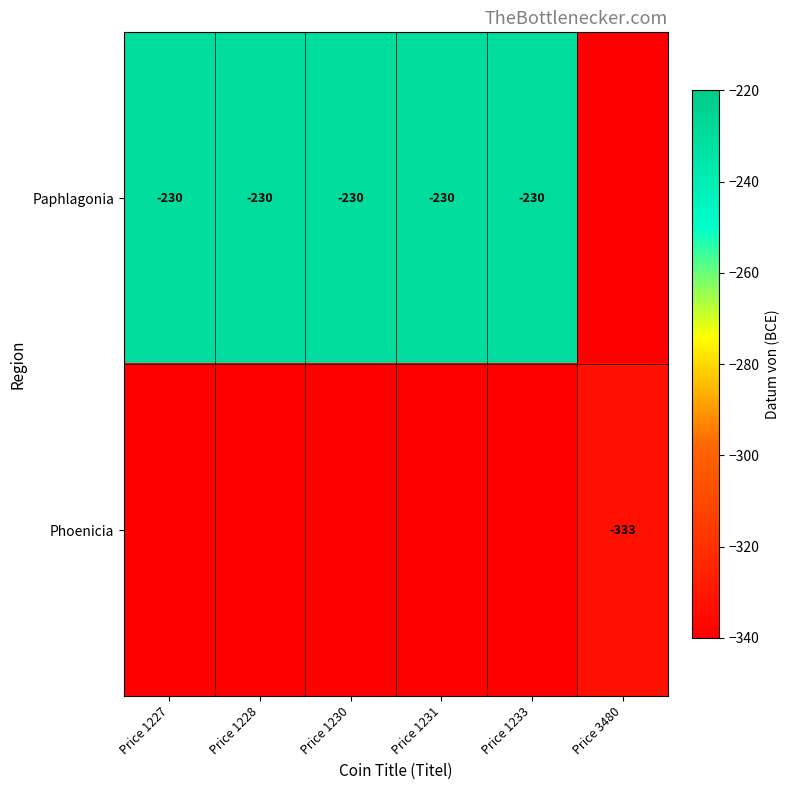

What is the sum of the Paphlagonia values at Price 1233 and Price 1230?

-460